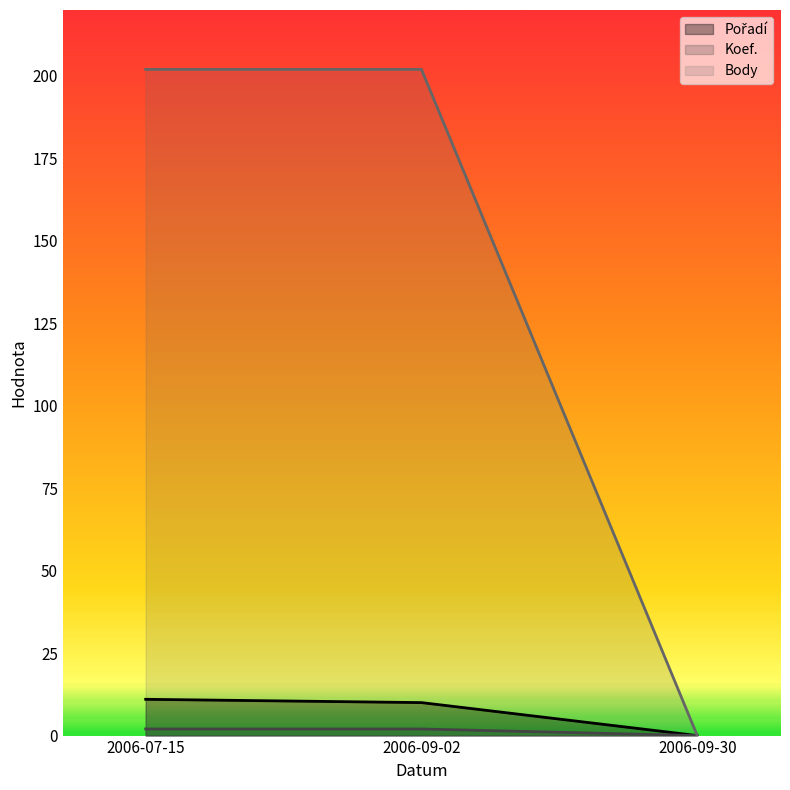

Rank the series by their maximum value, from highest to lowest.

Body, Pořadí, Koef.